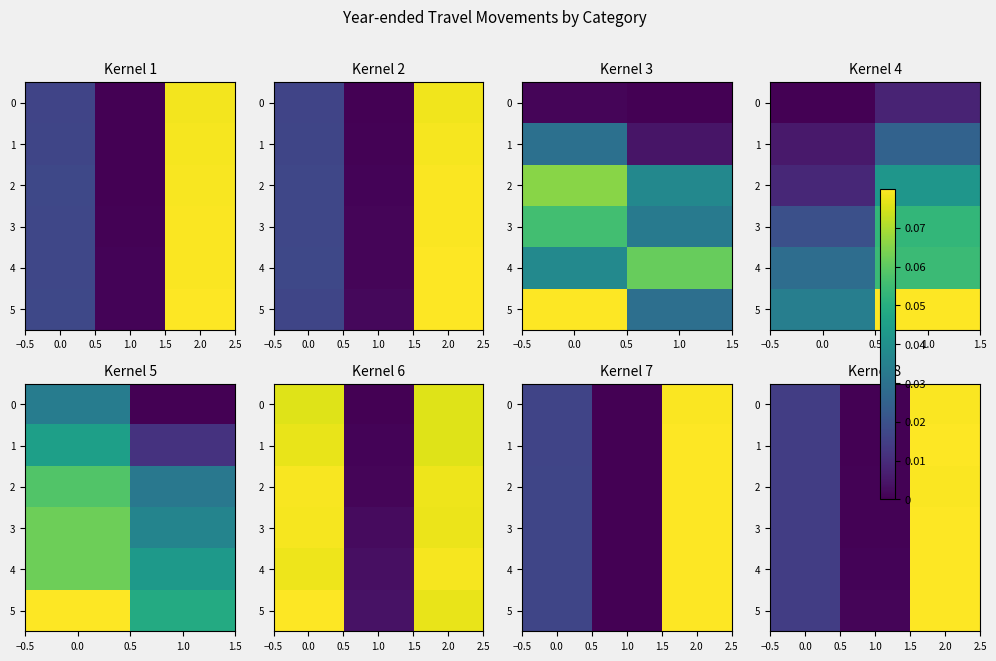

Count the number of data series in this chart.

6